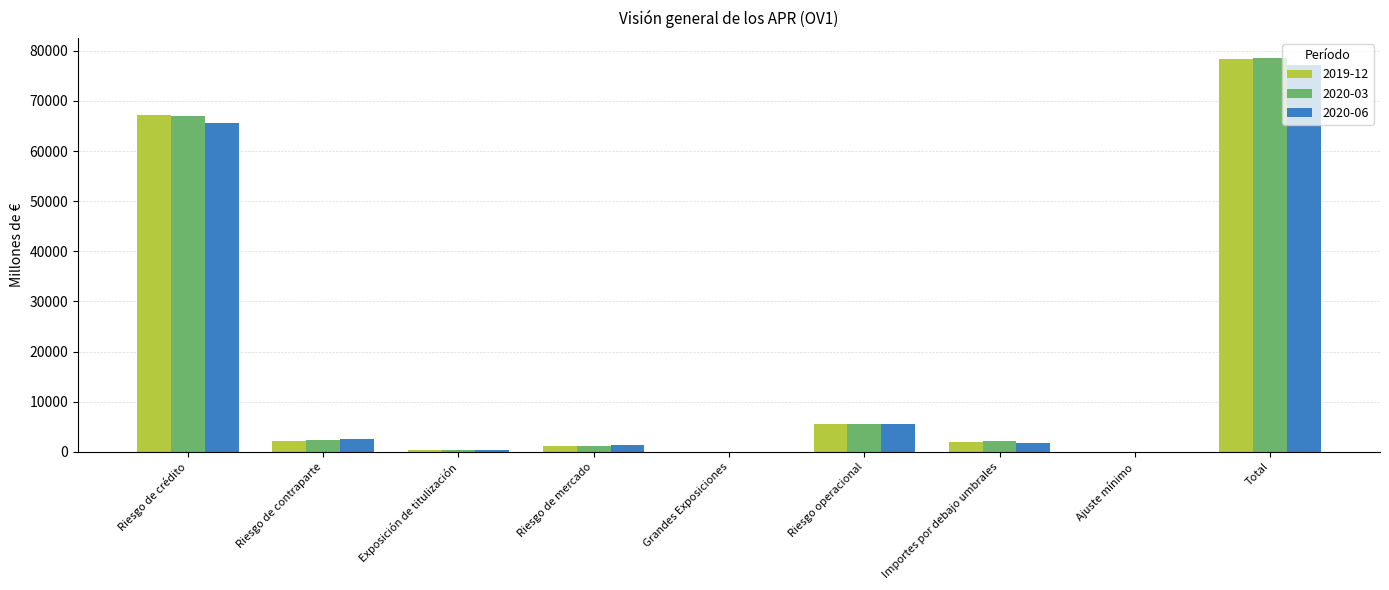

Which series has the largest range (max minus min)?

2020-03